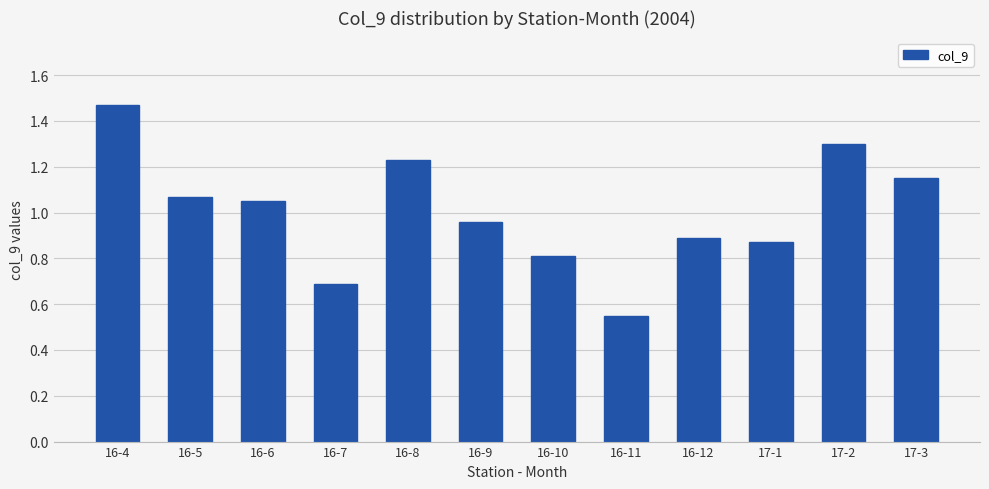

How many bars are there in total?

12